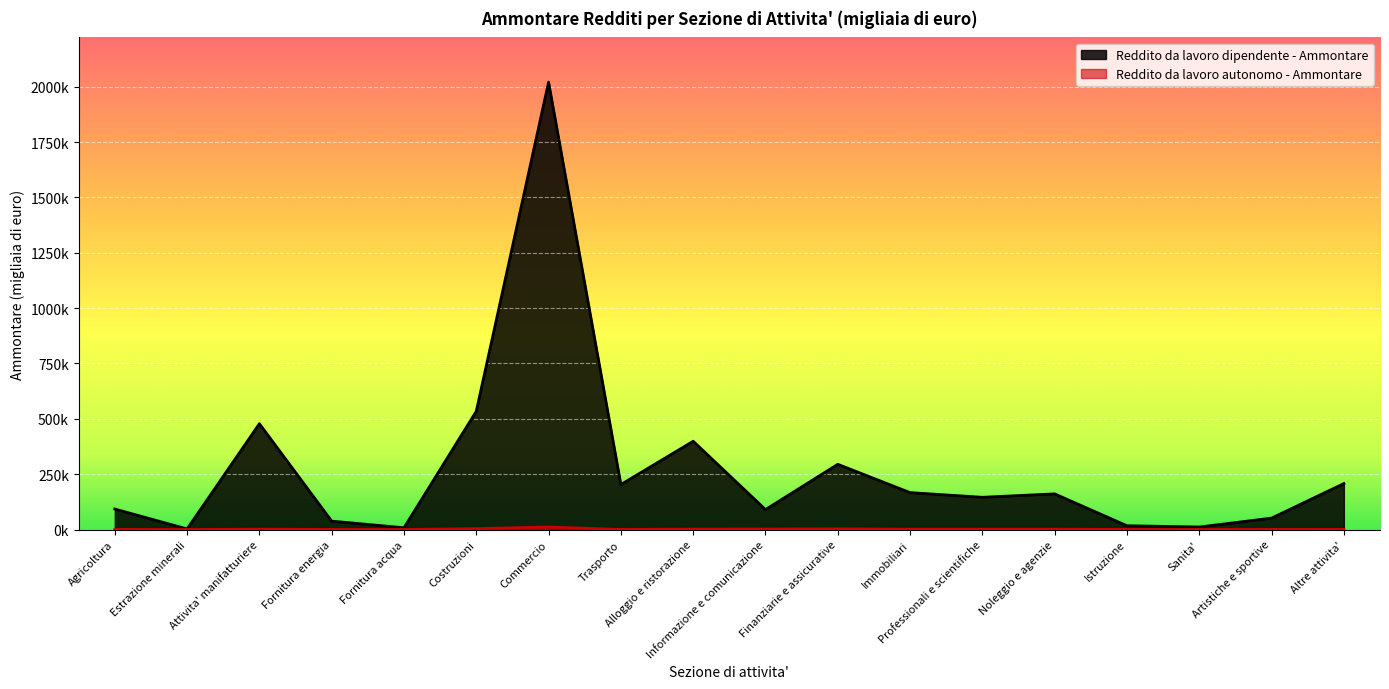

The value of Reddito da lavoro autonomo - Ammontare at Attivita' manifatturiere is 1588. True or false?

True